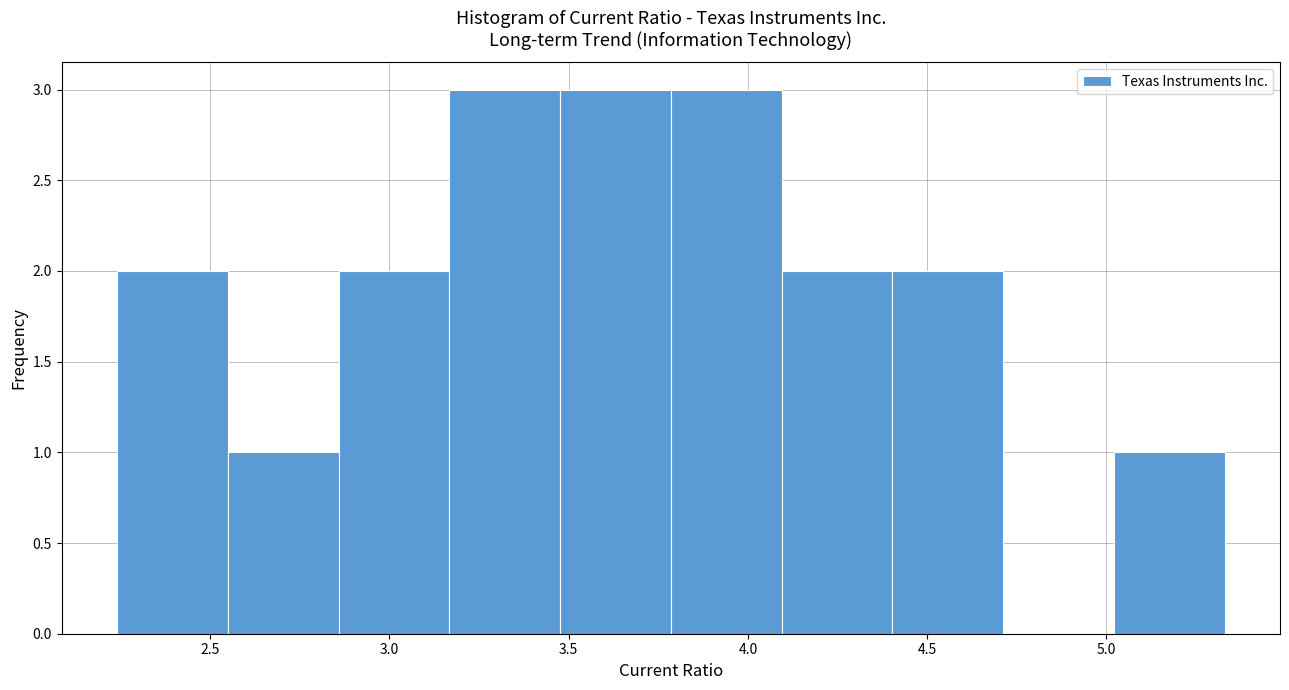

Reading left to right, transcribe this chart: for each bar, give the range it covers on the x-axis and its height. Neither the bar edges nor the heights are printed on the chart, so give them approximately, as read against the axes.

2.25 to 2.55: 2
2.55 to 2.85: 1
2.85 to 3.15: 2
3.15 to 3.50: 3
3.50 to 3.80: 3
3.80 to 4.10: 3
4.10 to 4.40: 2
4.40 to 4.70: 2
4.70 to 5.00: 0
5.00 to 5.35: 1